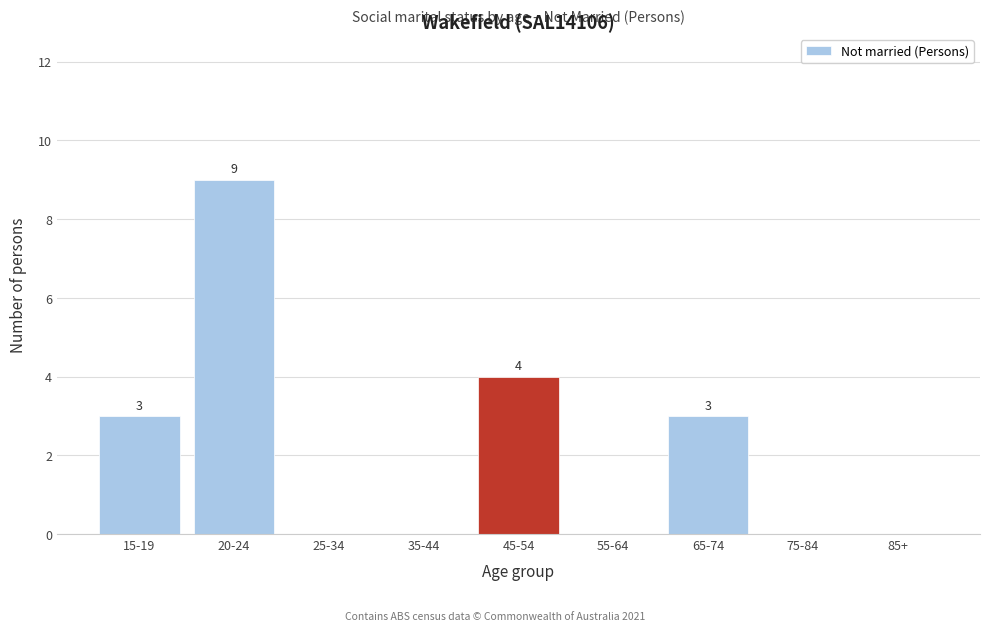

Reading left to right, list all the values displayed in this chart.

15-19=3	20-24=9	25-34=0	35-44=0	45-54=4	55-64=0	65-74=3	75-84=0	85+=0